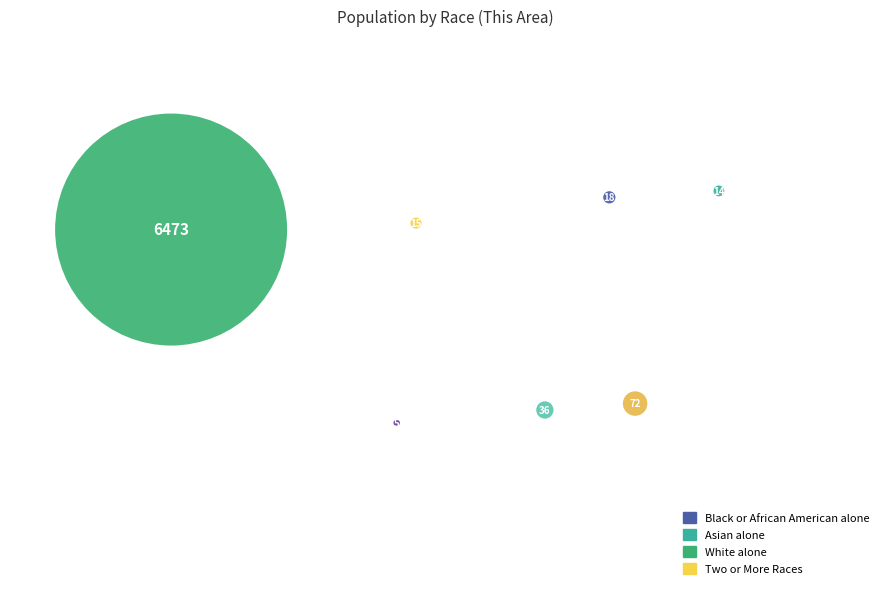

Count the number of slices in the pie.

7